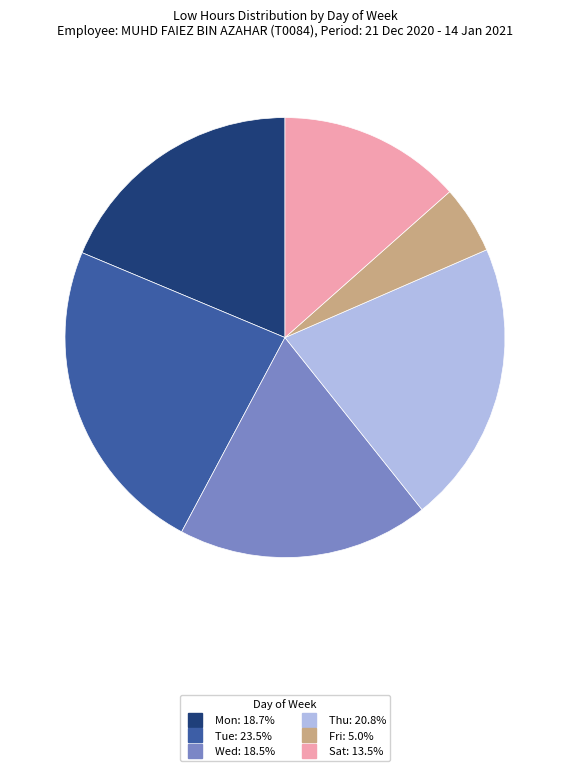

Is there a majority slice in this chart?

No